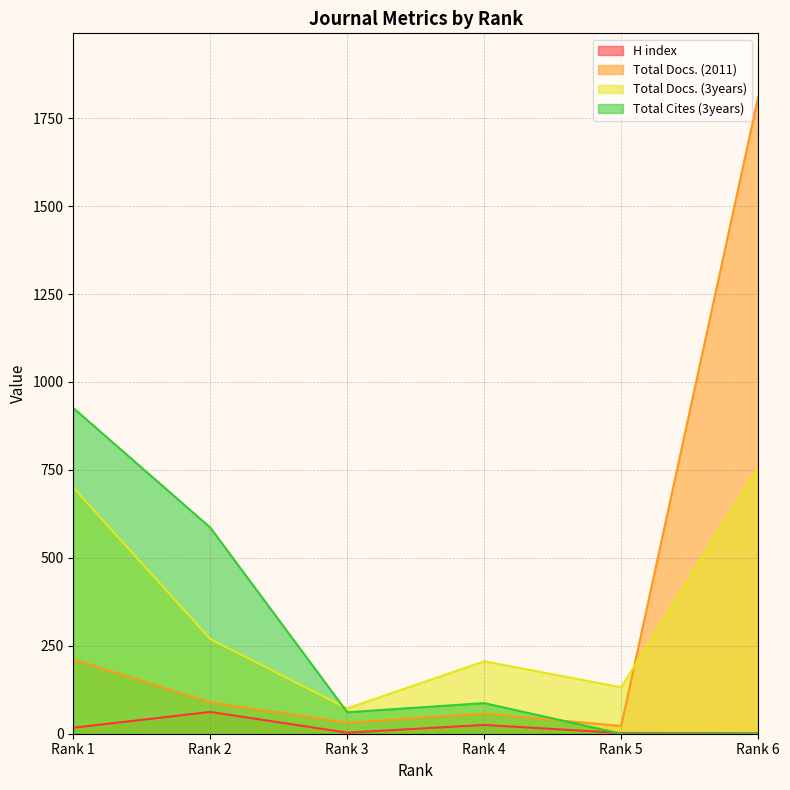

Does the chart have visible grid lines?

Yes